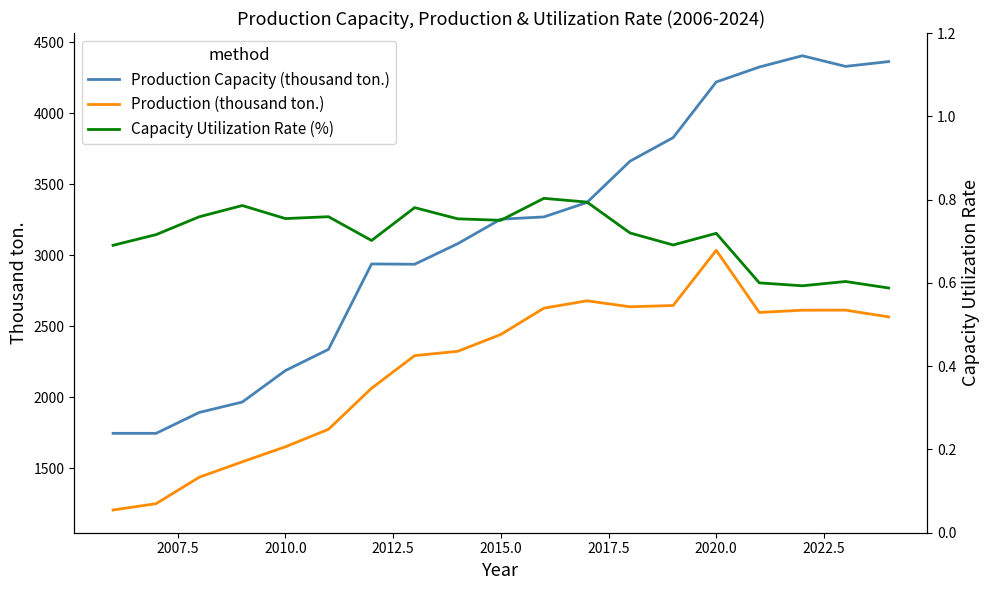

How many lines are shown in the chart?

3